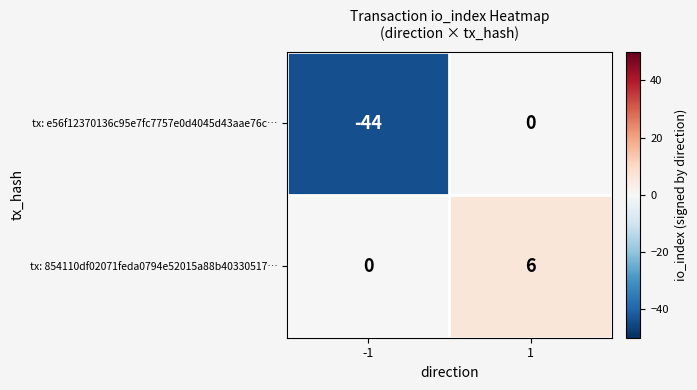

Which series has the largest total across all categories?

tx: 854110df02071feda0794e52015a88b40330517…